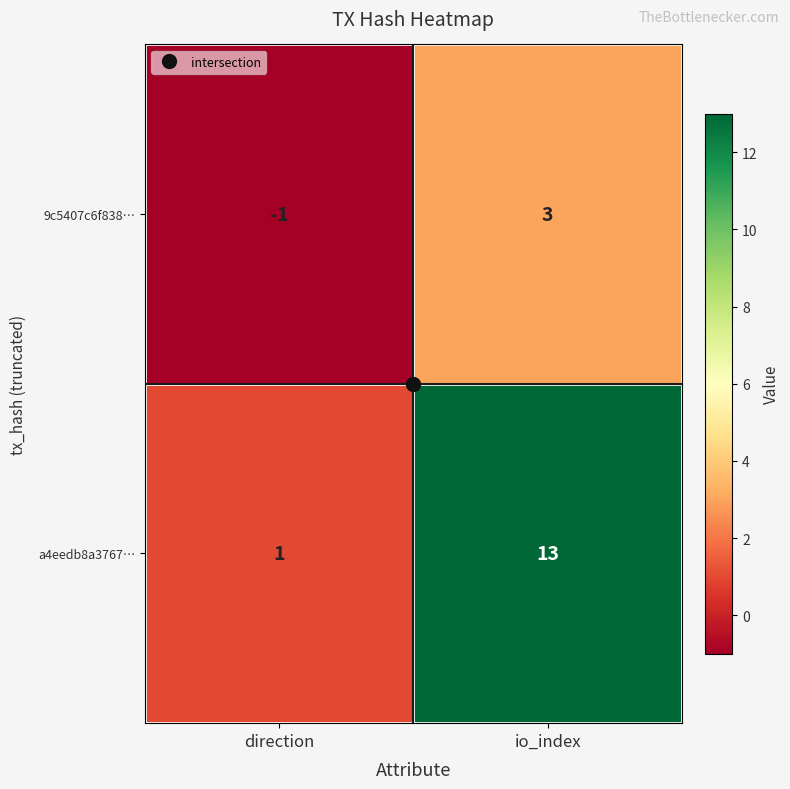

Is the value of a4eedb8a3767… at direction greater than the value of 9c5407c6f838… at io_index?

No